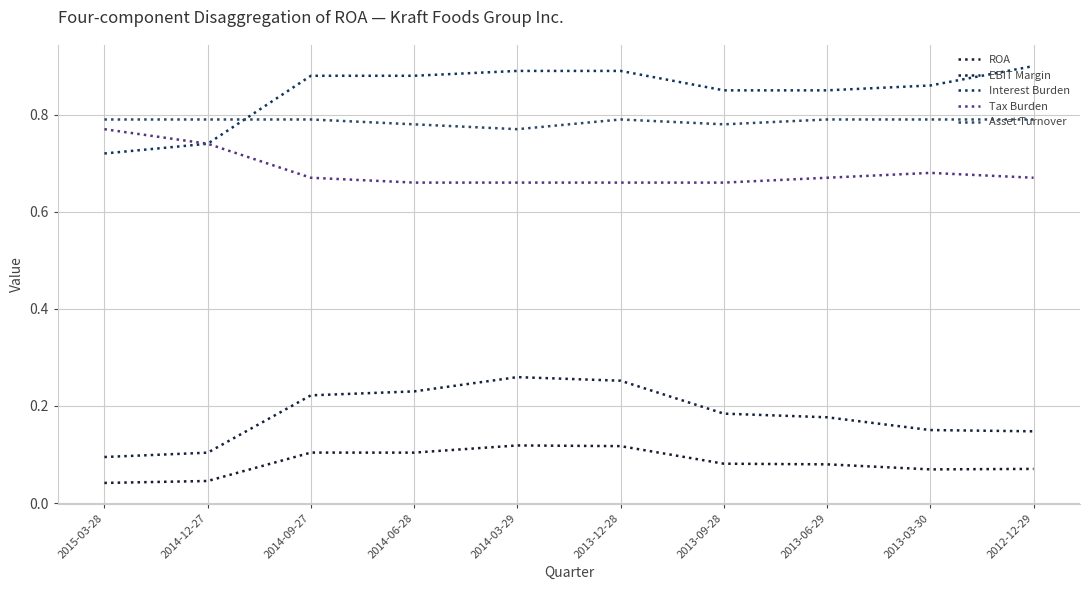

Reading left to right, transcribe all the data shown in this chart.

ROA: 2015-03-28=0.0	2014-12-27=0.0	2014-09-27=0.1	2014-06-28=0.1	2014-03-29=0.1	2013-12-28=0.1	2013-09-28=0.1	2013-06-29=0.1	2013-03-30=0.1	2012-12-29=0.1
EBIT Margin: 2015-03-28=0.1	2014-12-27=0.1	2014-09-27=0.2	2014-06-28=0.2	2014-03-29=0.3	2013-12-28=0.3	2013-09-28=0.2	2013-06-29=0.2	2013-03-30=0.2	2012-12-29=0.1
Interest Burden: 2015-03-28=0.7	2014-12-27=0.7	2014-09-27=0.9	2014-06-28=0.9	2014-03-29=0.9	2013-12-28=0.9	2013-09-28=0.8	2013-06-29=0.8	2013-03-30=0.9	2012-12-29=0.9
Tax Burden: 2015-03-28=0.8	2014-12-27=0.7	2014-09-27=0.7	2014-06-28=0.7	2014-03-29=0.7	2013-12-28=0.7	2013-09-28=0.7	2013-06-29=0.7	2013-03-30=0.7	2012-12-29=0.7
Asset Turnover: 2015-03-28=0.8	2014-12-27=0.8	2014-09-27=0.8	2014-06-28=0.8	2014-03-29=0.8	2013-12-28=0.8	2013-09-28=0.8	2013-06-29=0.8	2013-03-30=0.8	2012-12-29=0.8